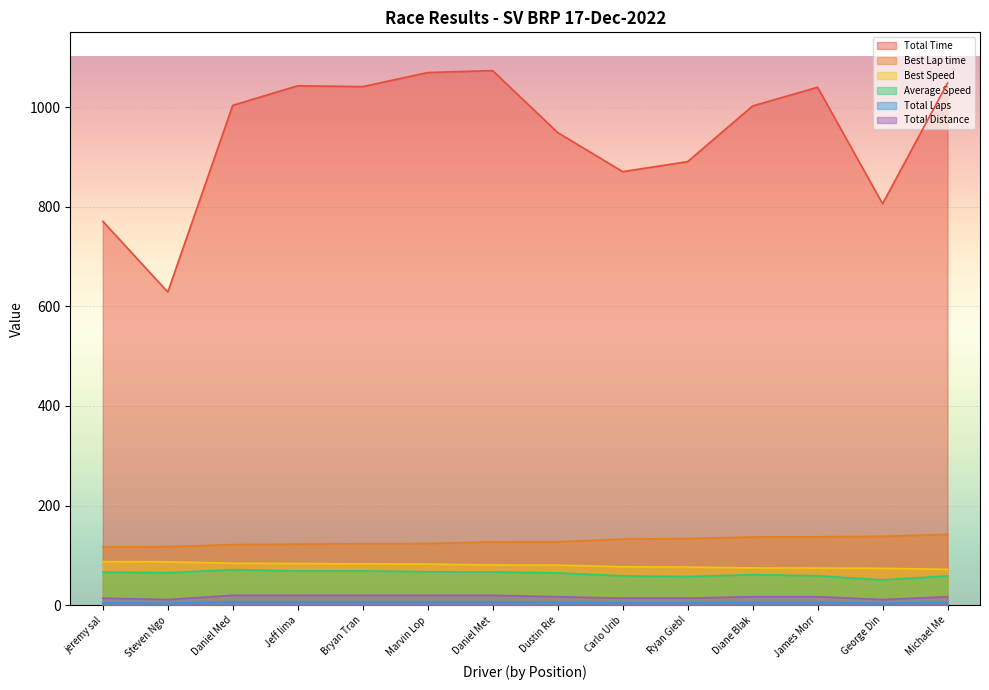

Count the number of data series in this chart.

6